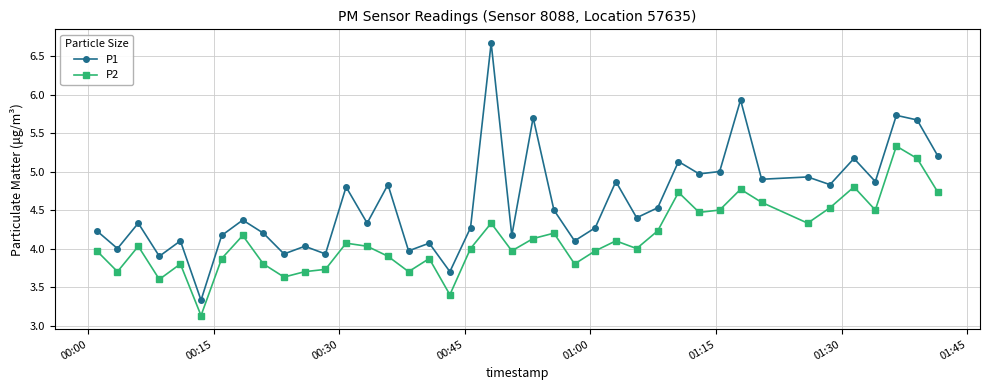

True or false: P1 has more than 2 points higher than both neighbors.

True